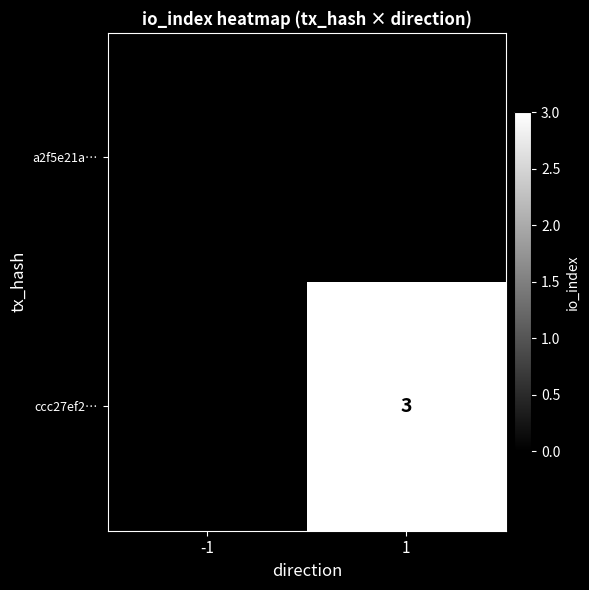

Is the value of a2f5e21a… at -1 greater than the value of ccc27ef2… at 1?

No